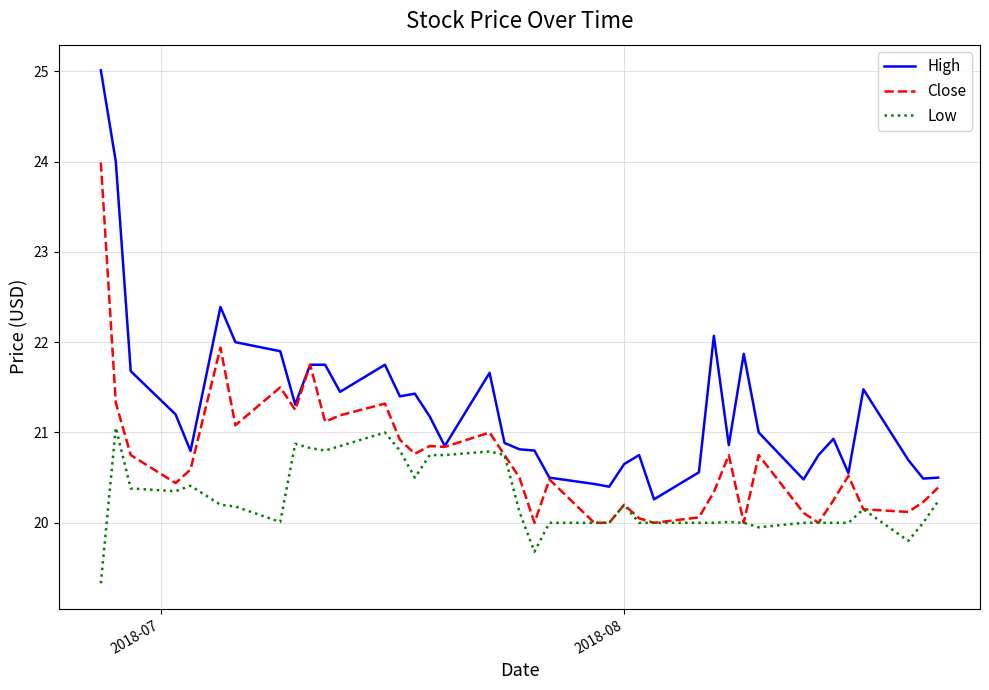

Which series has the largest range (max minus min)?

High